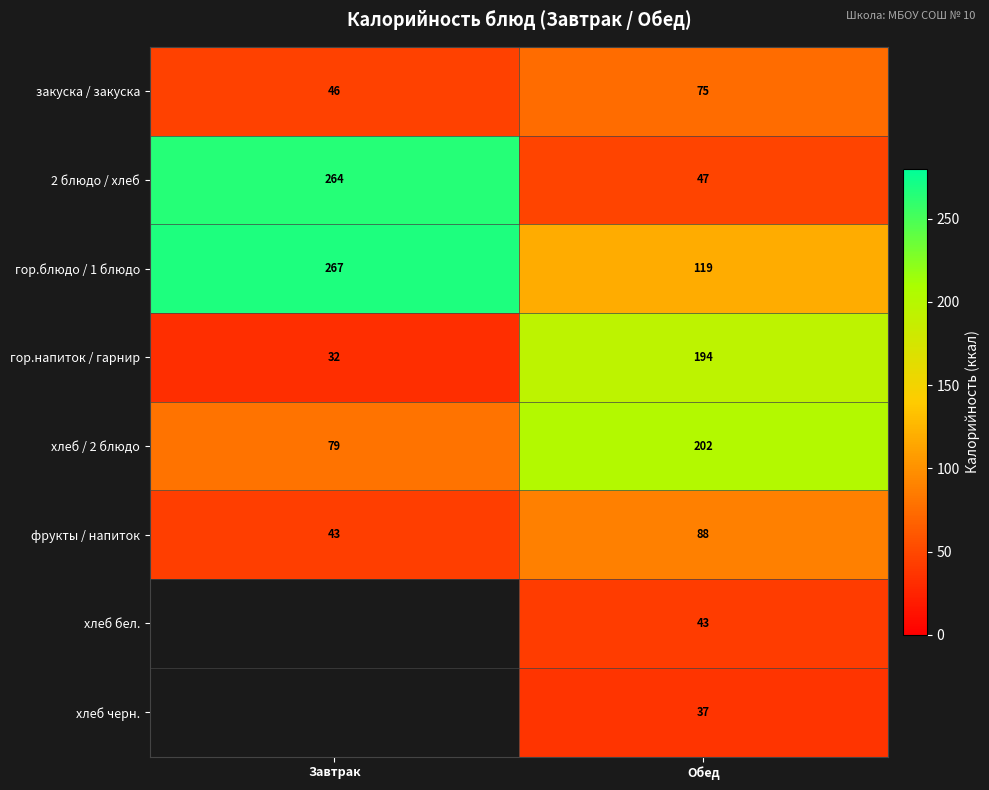

At which label does закуска / закуска reach its peak?

Обед